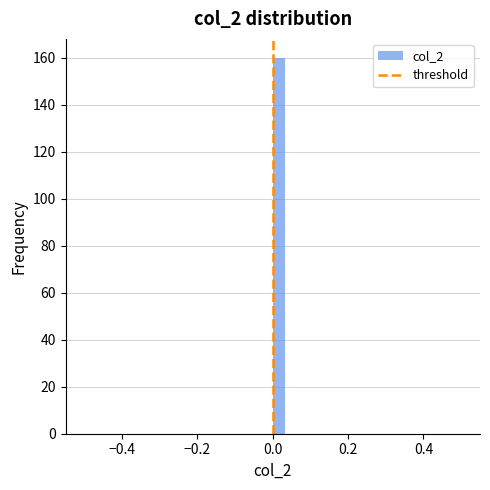

Around what value on the x-axis is the tallest bar? Give the approximate position of its centre, as read against the axis.

0.02